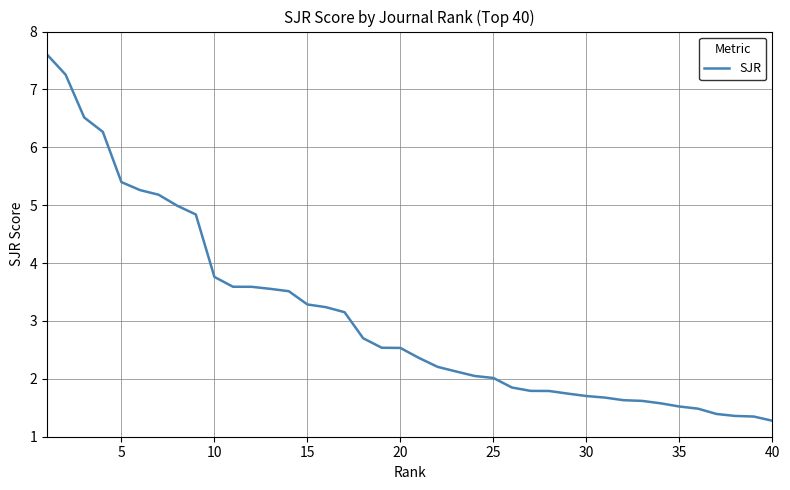

What is the difference between the maximum and minimum values?

6.3